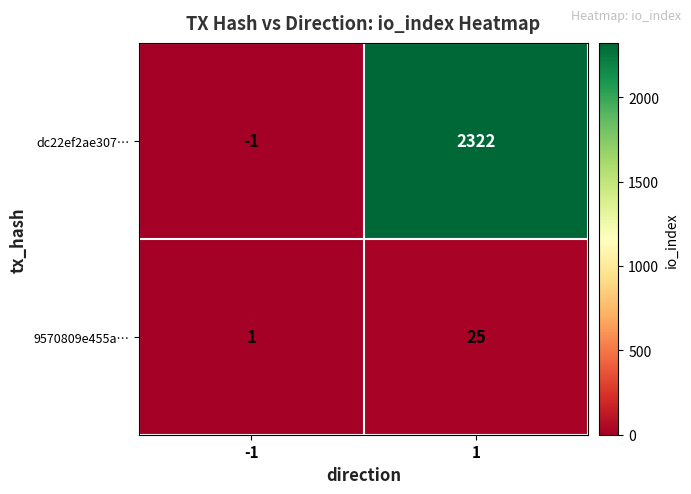

Is it true that 9570809e455a… equals 1 at -1?

True